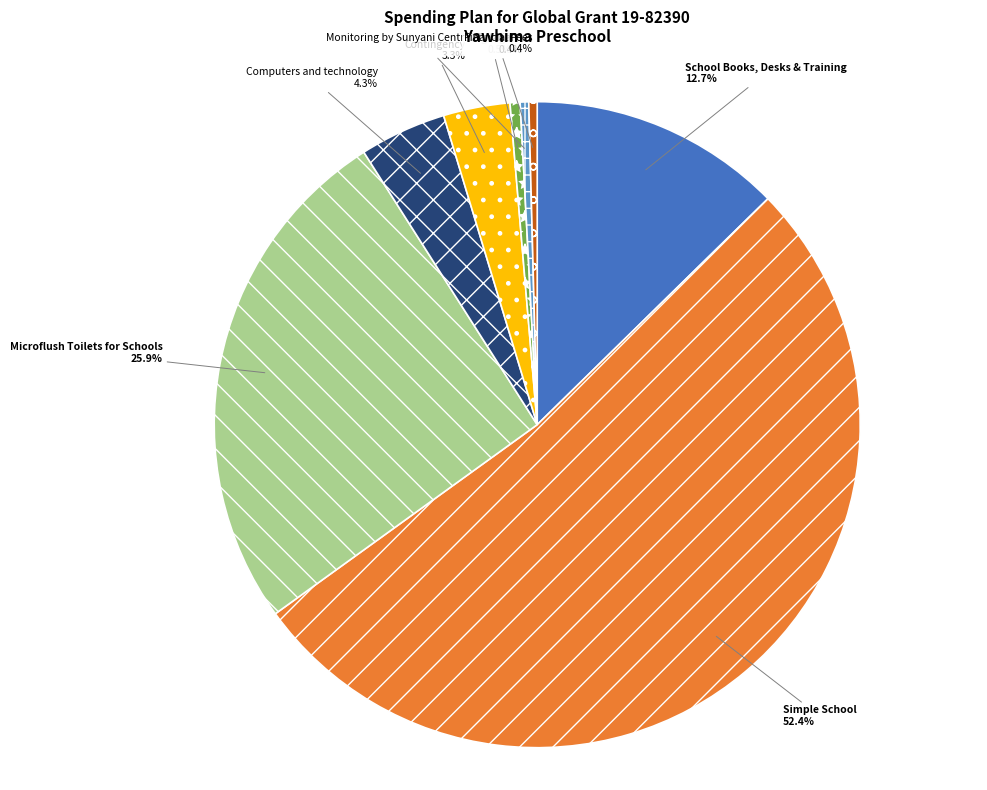

Do Signage and Financial Fees together represent more than half of the pie?

No